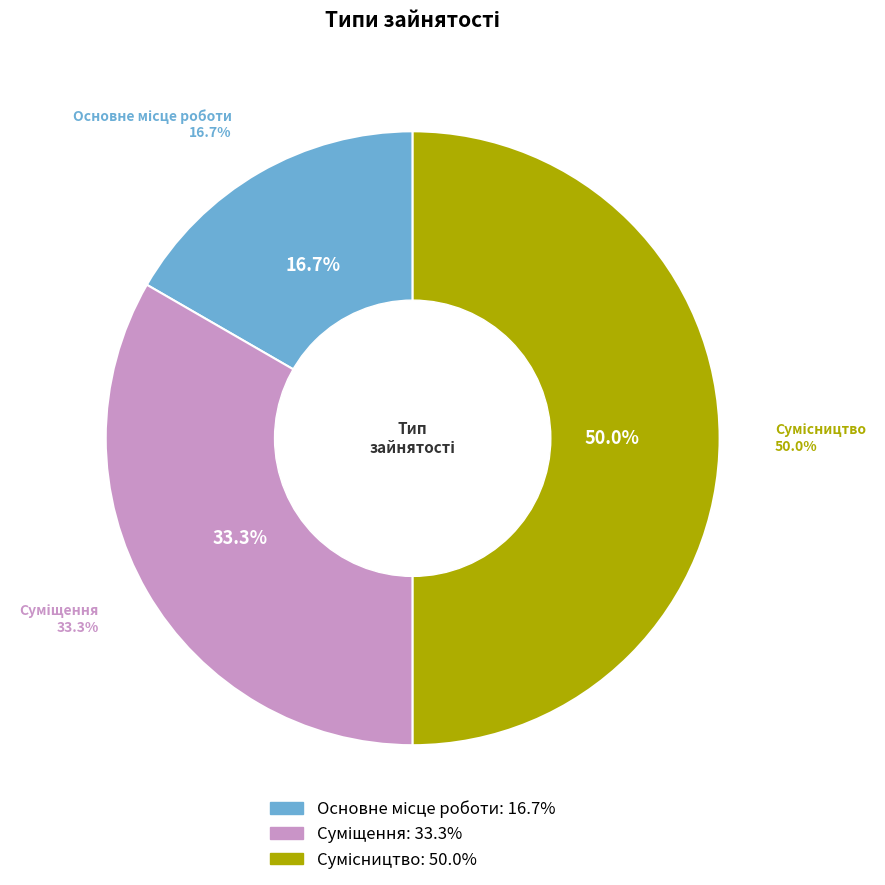

Is there a majority slice in this chart?

No